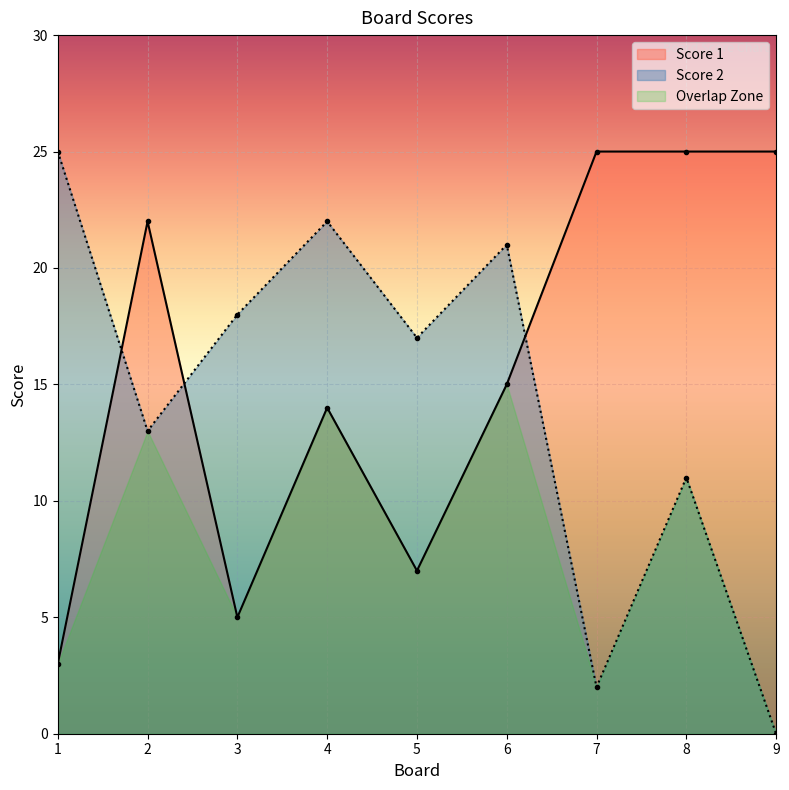

What is the difference between the highest and lowest values at 4?

8